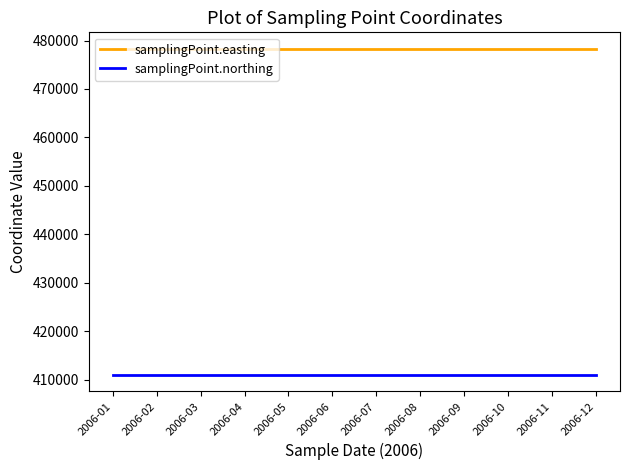

The value of samplingPoint.easting at 2006-04 is 276432. True or false?

False